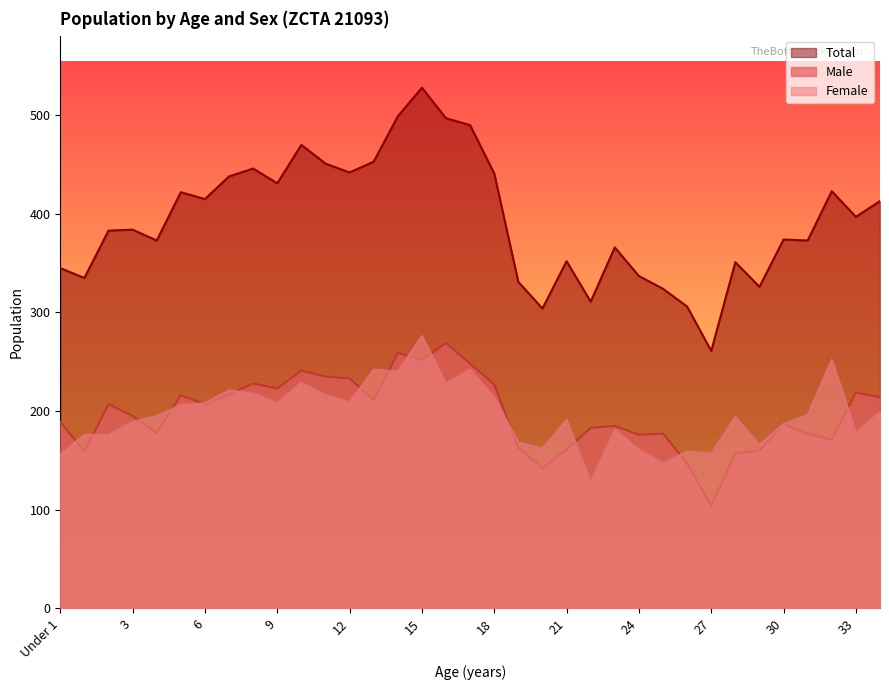

What is the value of the Female point at the 31st from the left?

187